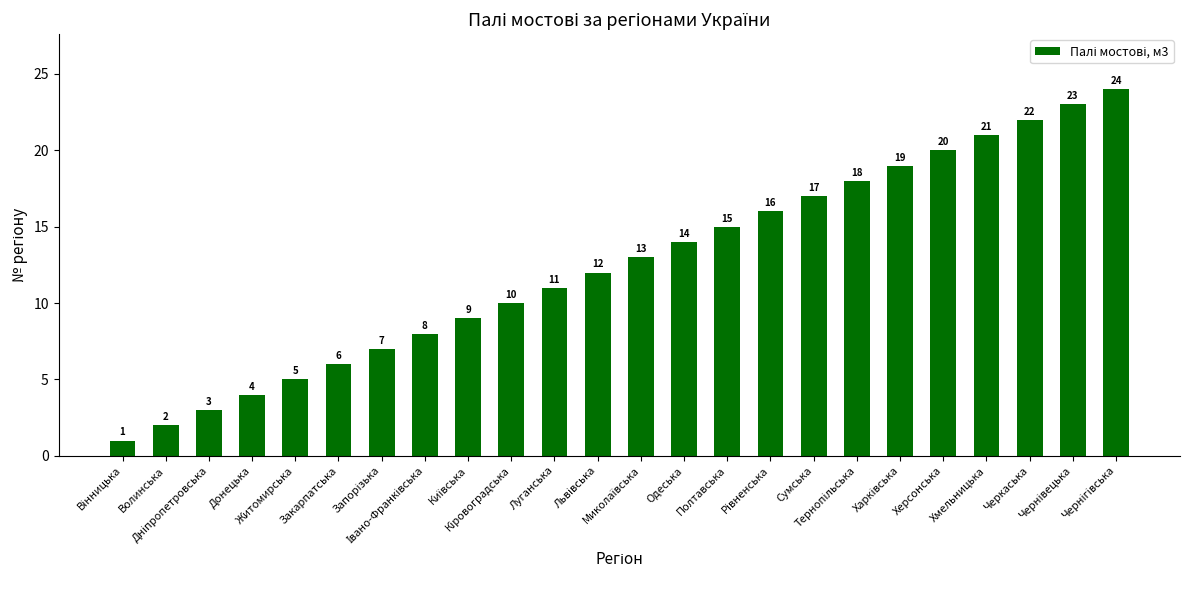

What is the value of the 15th bar from the left?

15